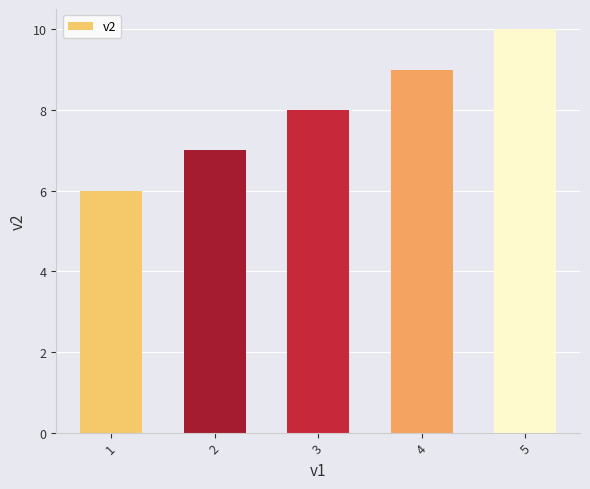

What is the difference between the maximum and minimum values?

4